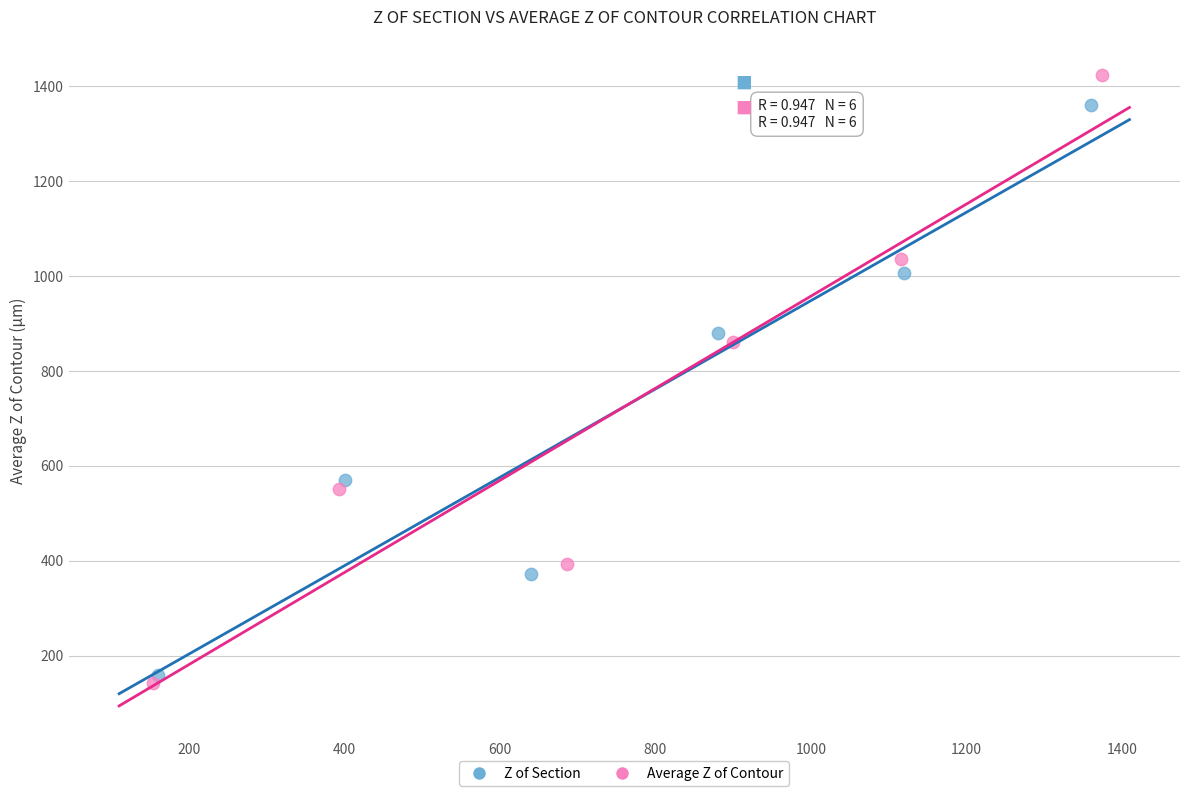

Which series contains the highest Y value?

Average Z of Contour